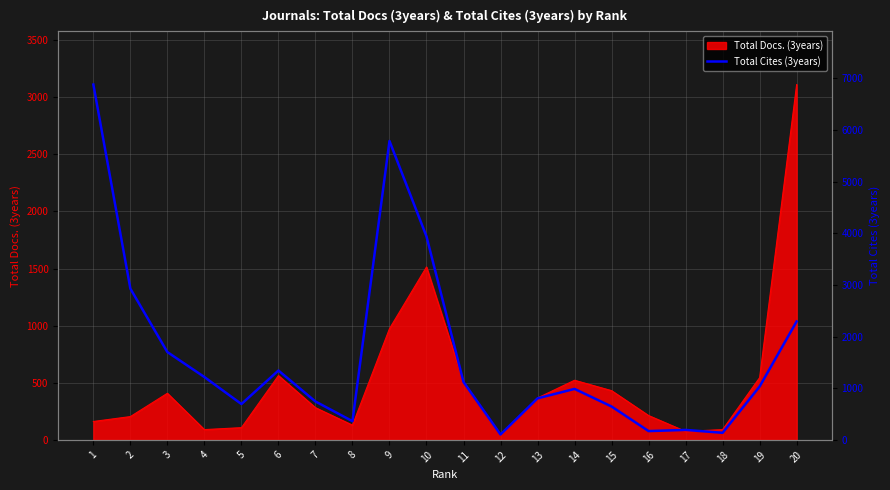

What is the highest value of the Total Docs. (3years) series?

3111